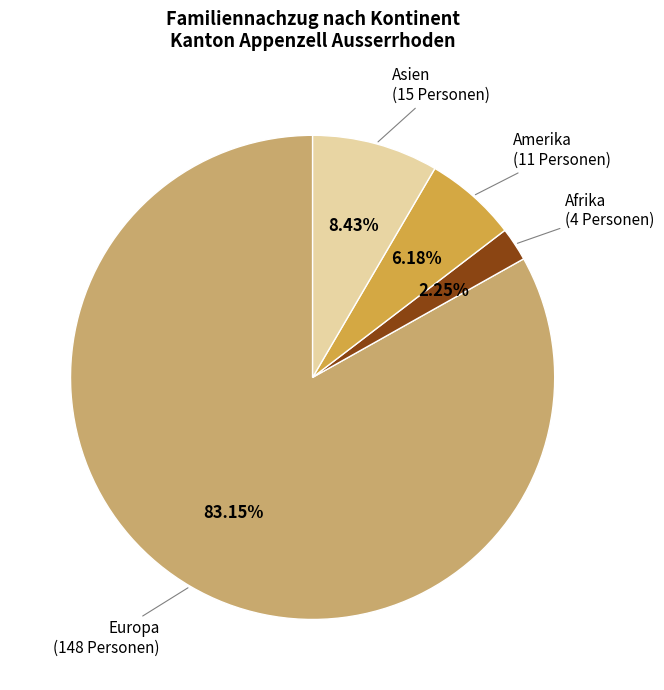

To the nearest percent, what is the average slice percentage?

25%